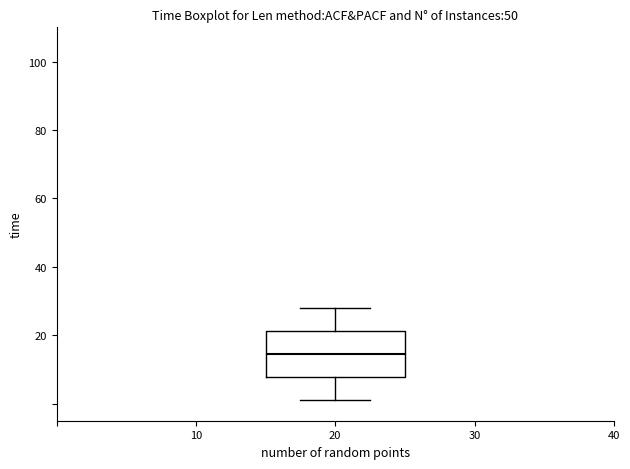

Transcribe this box plot: give where the median line is, the range the box spans, and where the two whiskers end, as read against the y-axis. The values are not printed on the chart, so give them approximately, as read against the axis.

median 14, box 8 to 22, whiskers 2 to 28